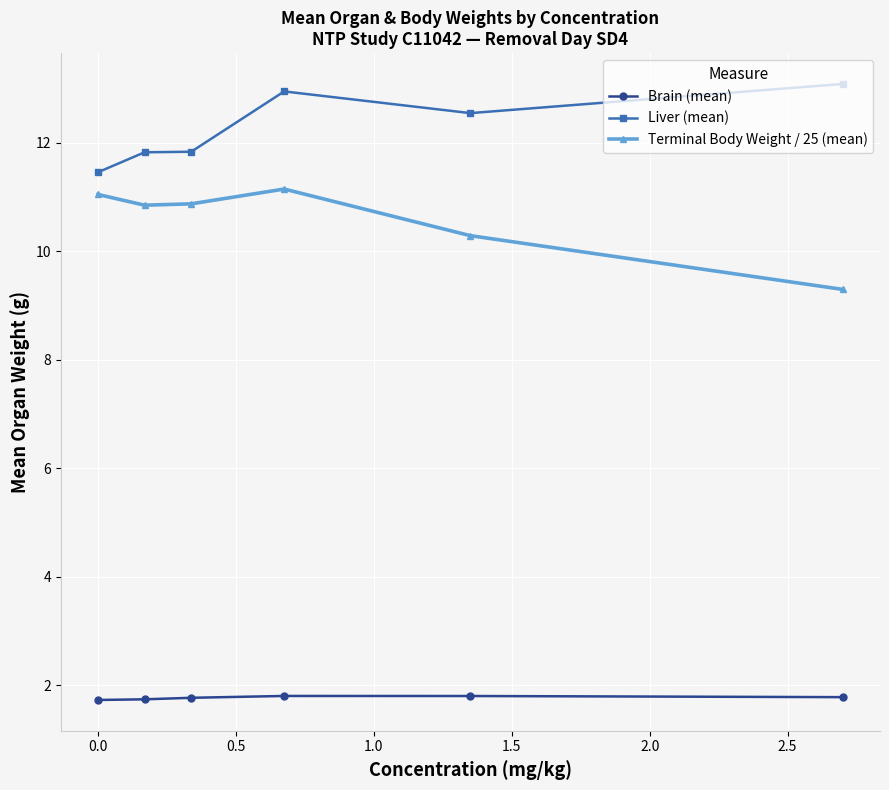

What is the sum of all Brain (mean) values?

10.6